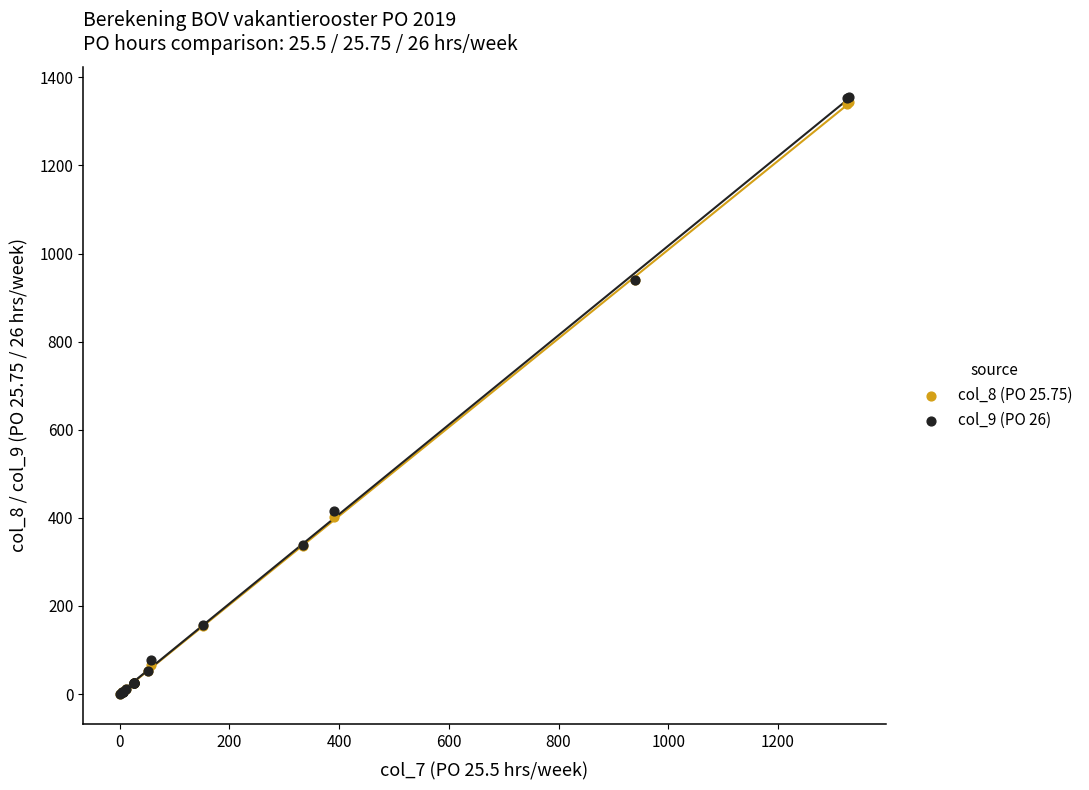

Which series has the widest spread of Y values?

col_9 (PO 26)